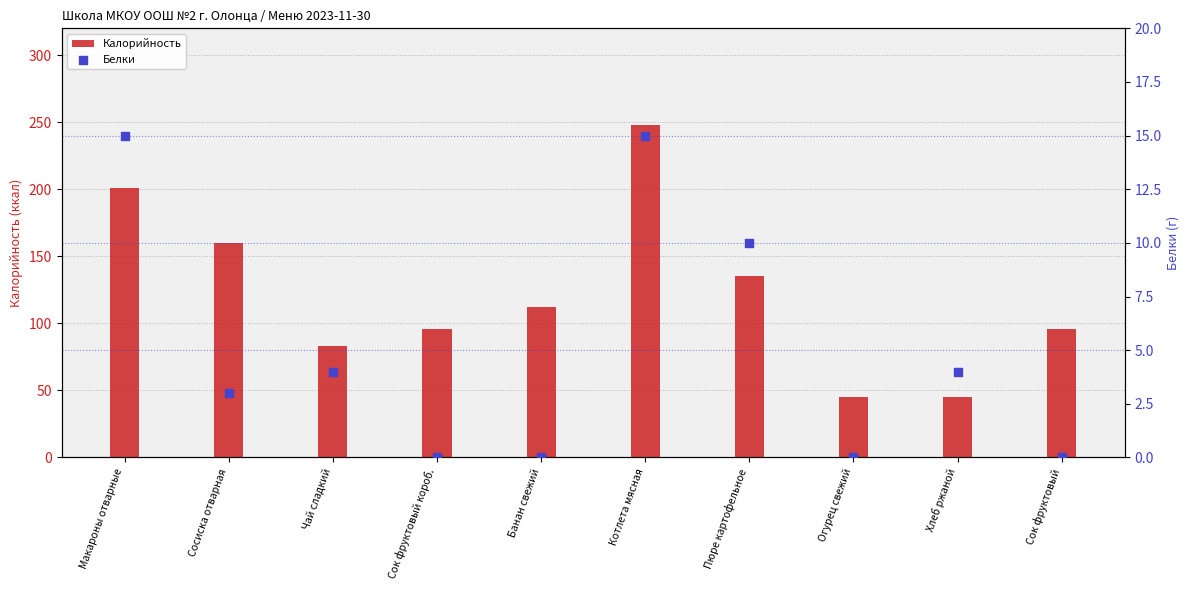

What is the total value across all series at Хлеб ржаной?

49